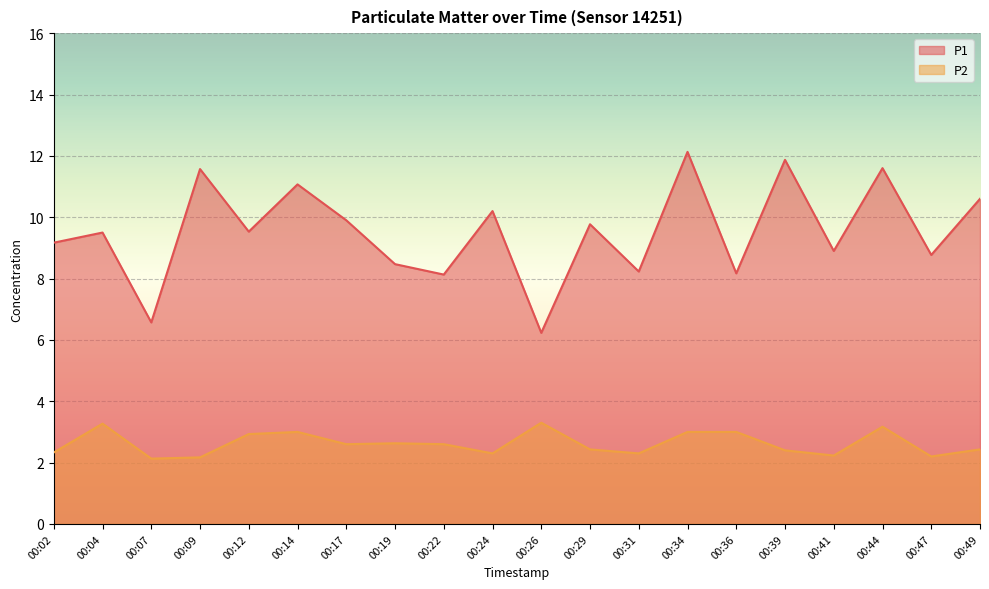

Rank the categories by P2 value from lowest to highest.

00:07, 00:09, 00:47, 00:41, 00:24, 00:31, 00:02, 00:39, 00:29, 00:49, 00:17, 00:22, 00:19, 00:12, 00:14, 00:34, 00:36, 00:44, 00:04, 00:26